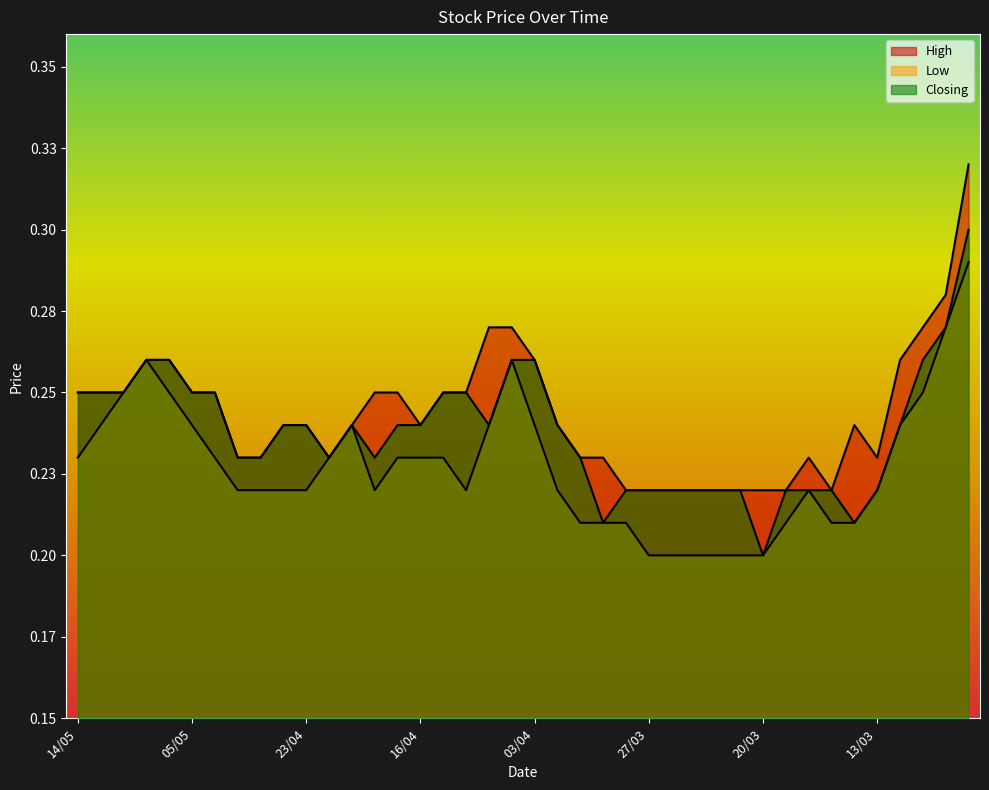

How many interior local valleys does the Low series have?

2